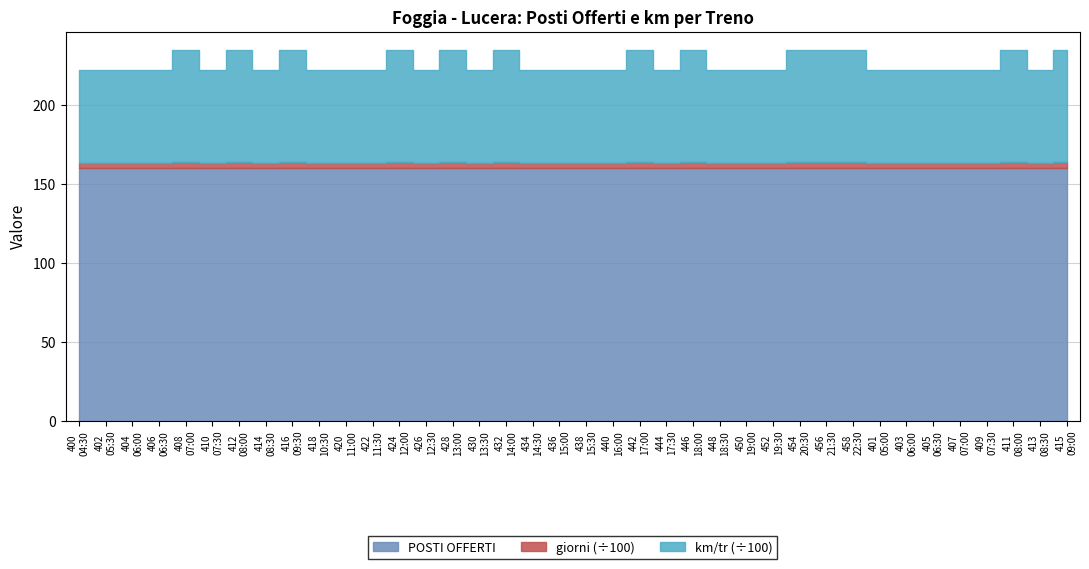

Where is the first local maximum for km/tr?

408
07:00